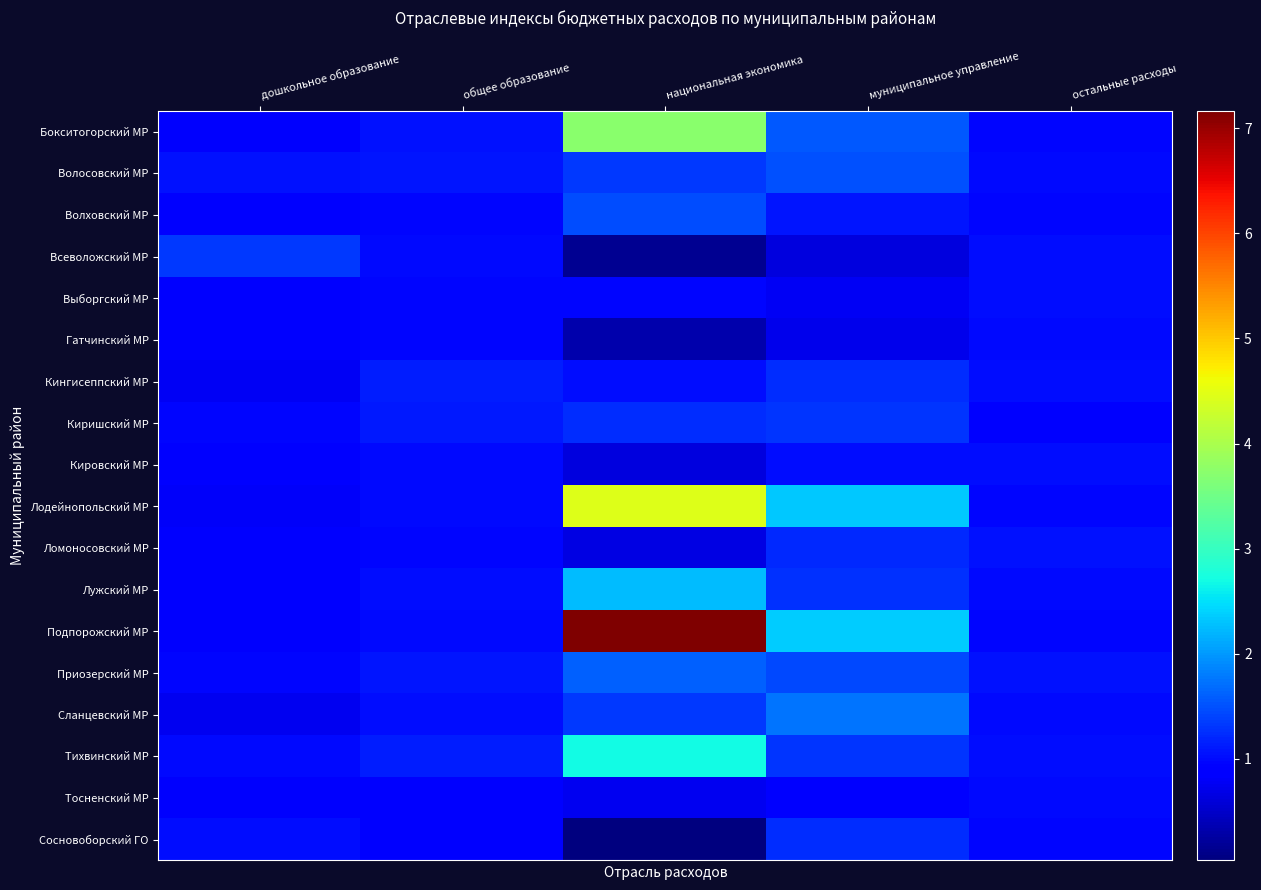

What is the spread (max minus min) of values at муниципальное управление?

1.7